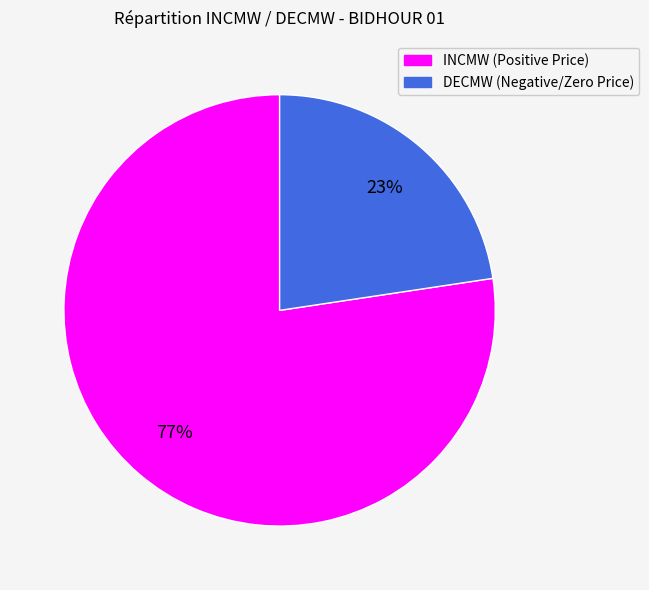

Does any single category account for the majority?

Yes